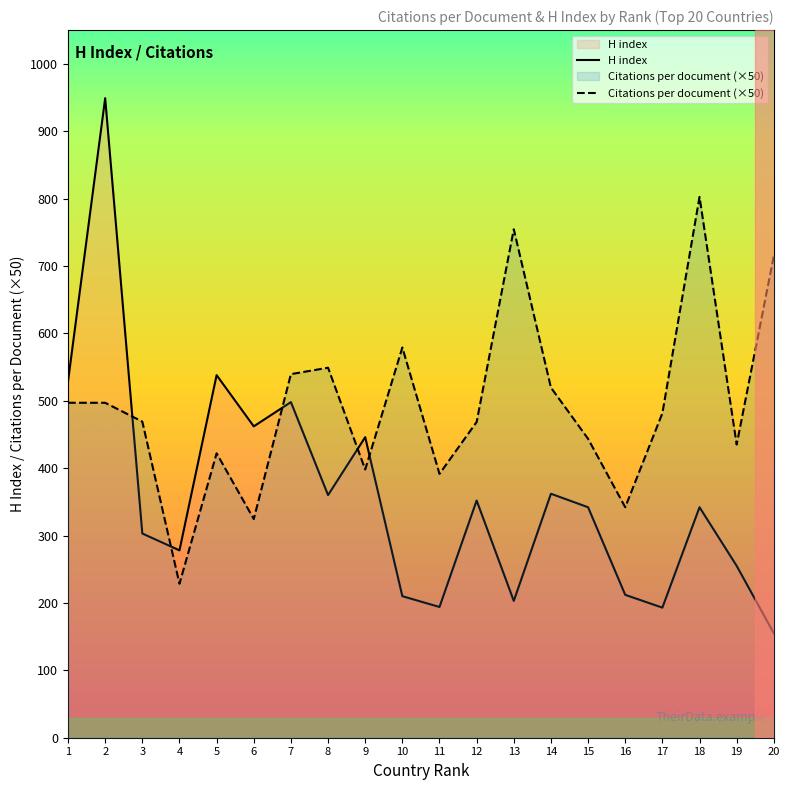

At how many categories does at least one series exceed 651?

4